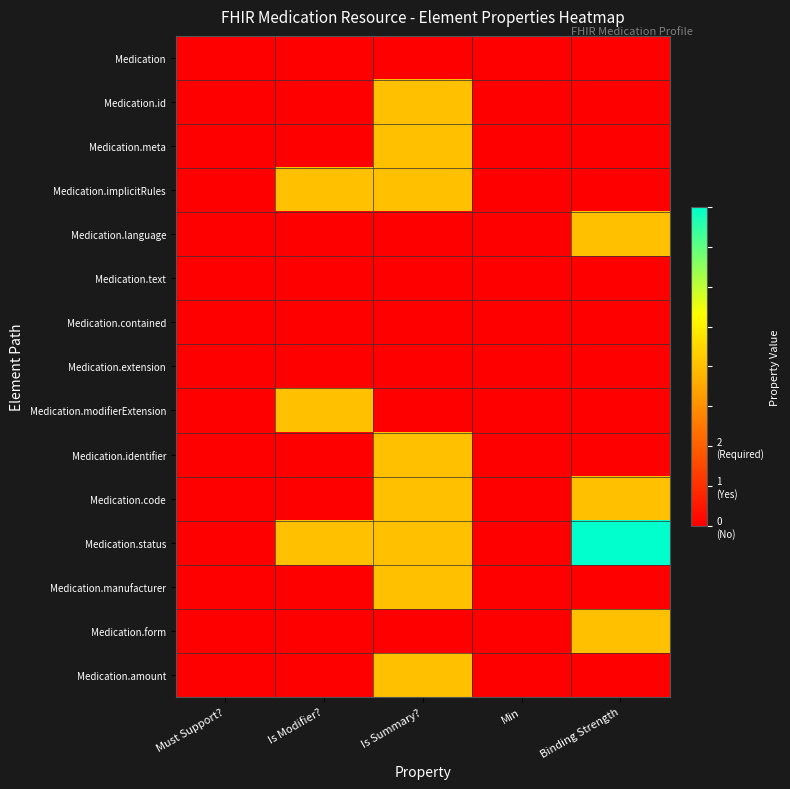

Which has a higher value, Binding Strength or Must Support??

Binding Strength